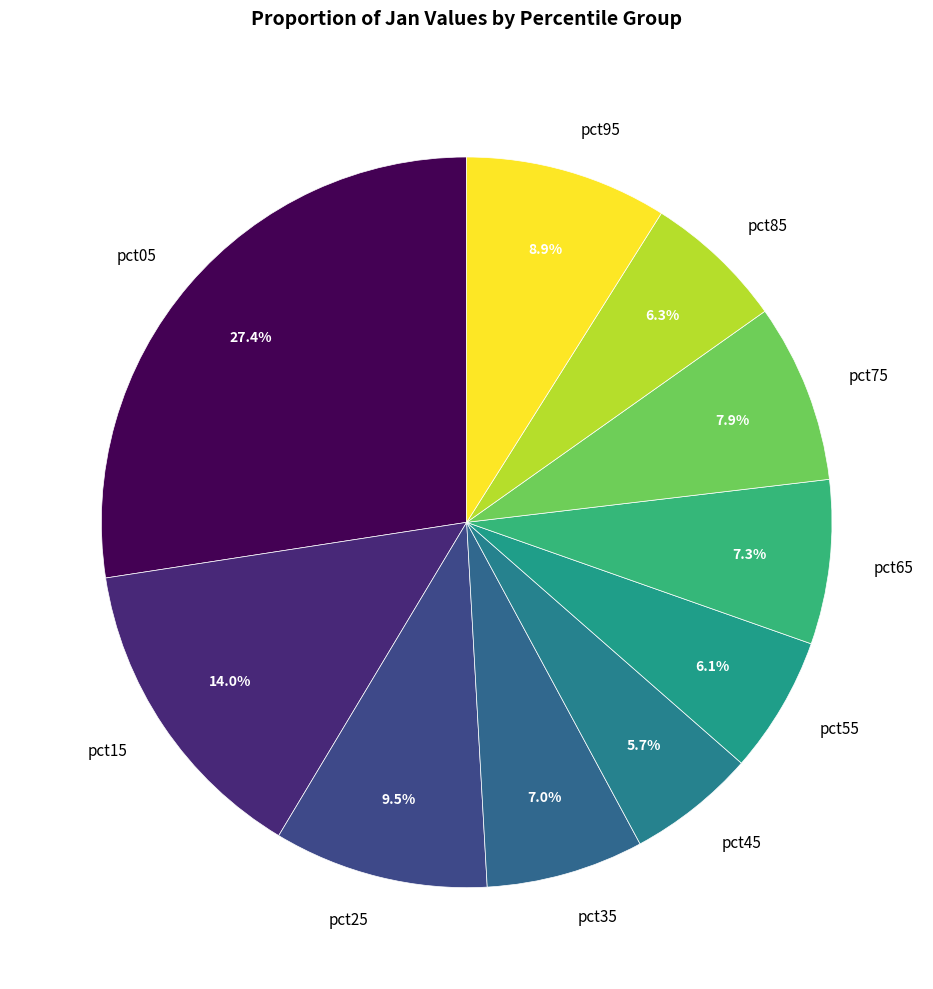

Which has a higher value, pct95 or pct35?

pct95